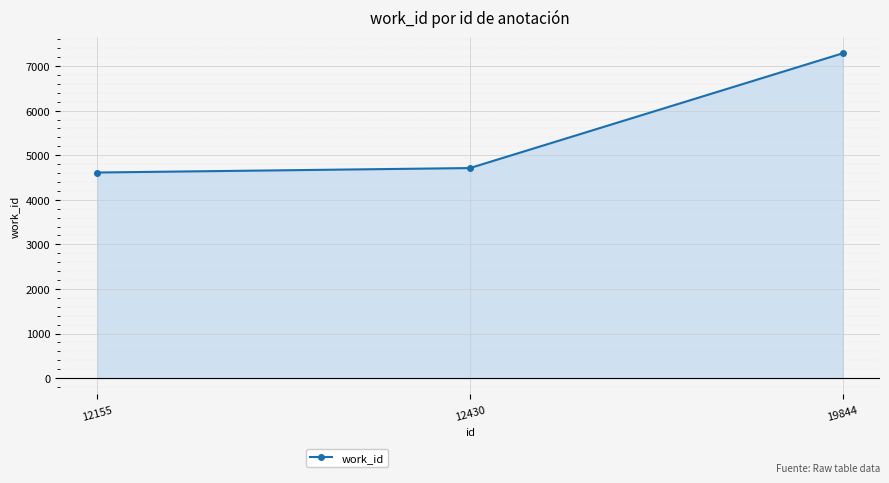

What is the difference between the values at 19844 and 12155?

2674